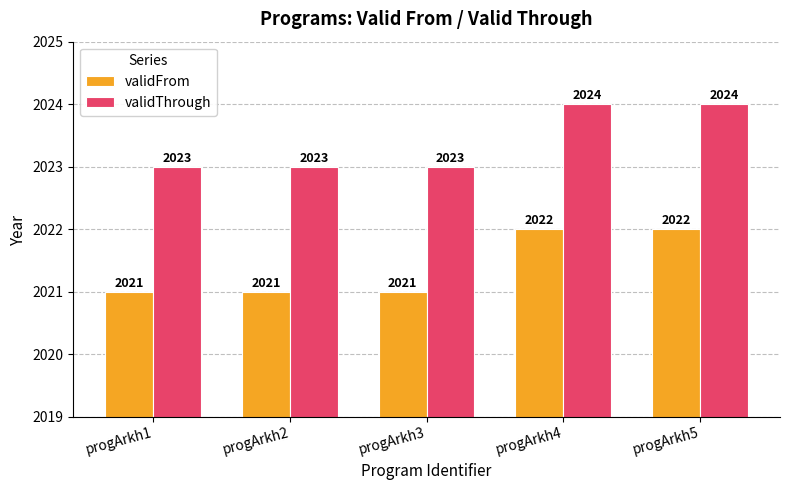

How many categories are shown in the chart?

5